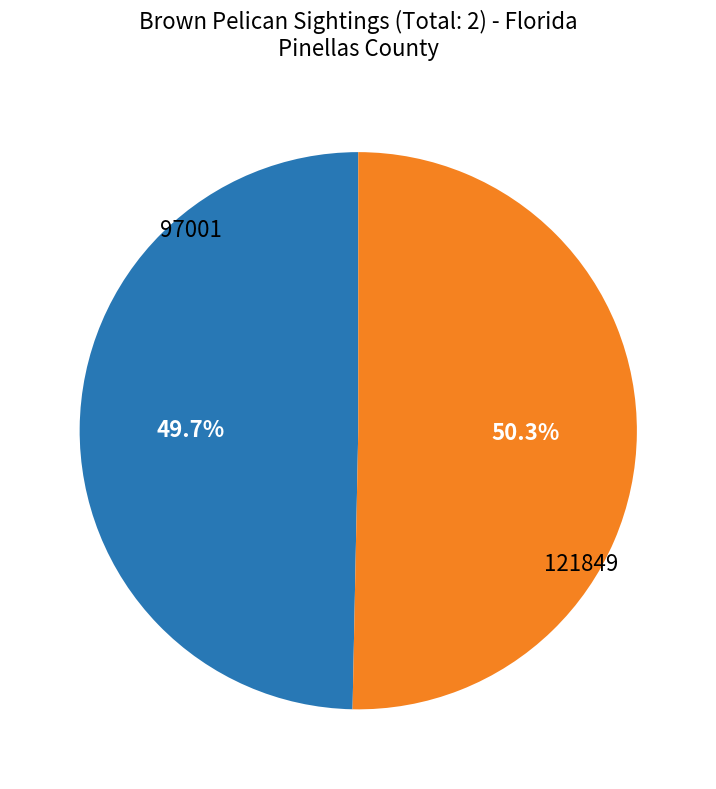

Is there a majority slice in this chart?

Yes